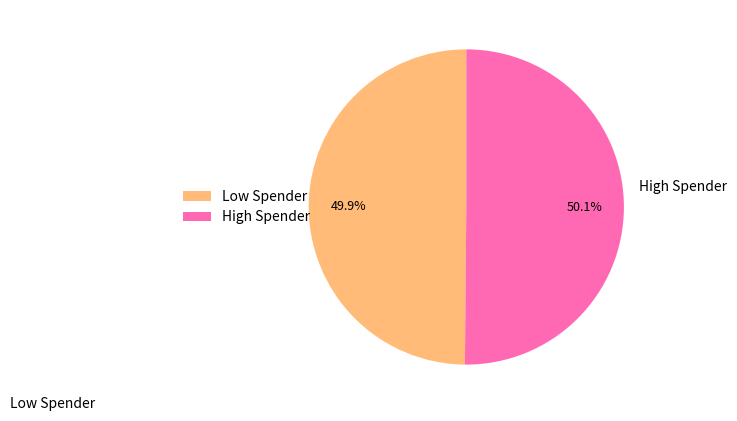

Approximately how many times larger is the value at Low Spender compared to High Spender?

1.0